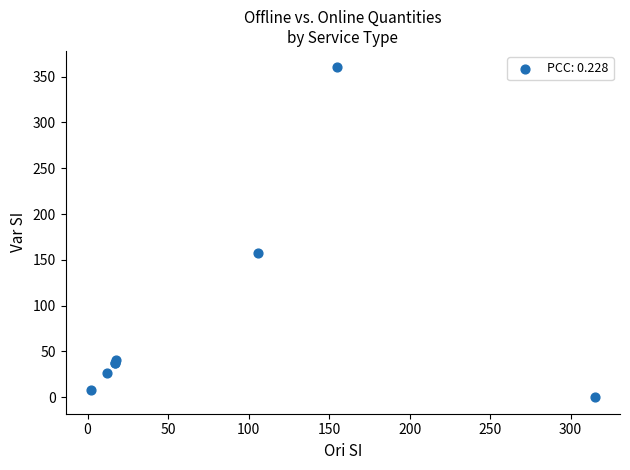

What Y value in the scatter plot is closest to 180?

157